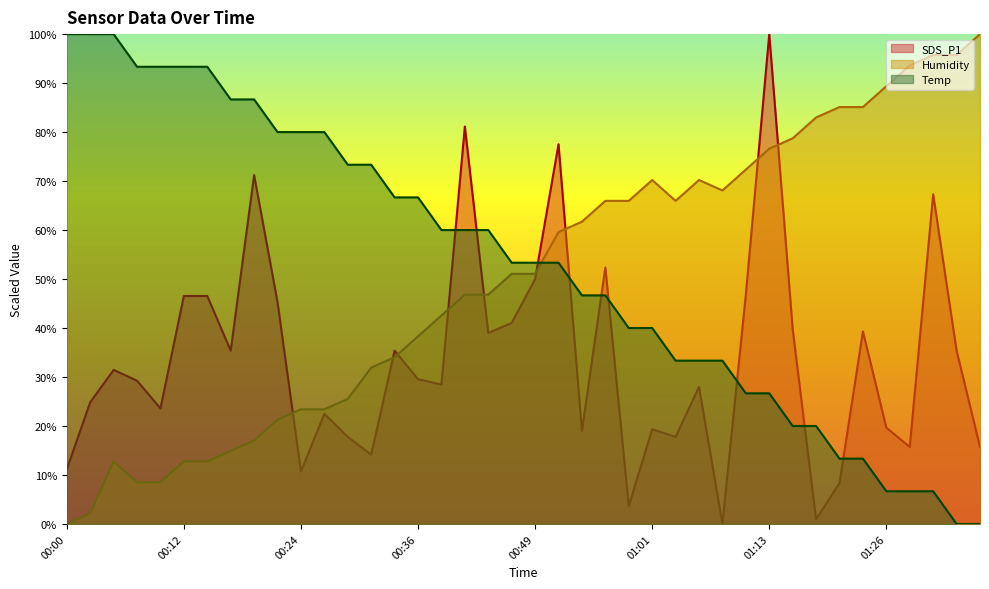

Where does the Humidity series first go above 51?

00:46